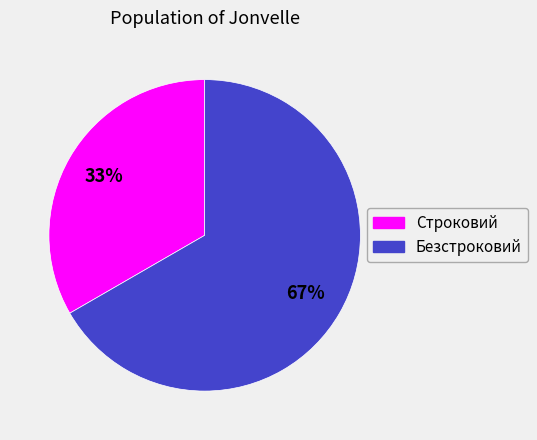

To the nearest percent, what is the combined percentage of Безстроковий and Строковий?

100%